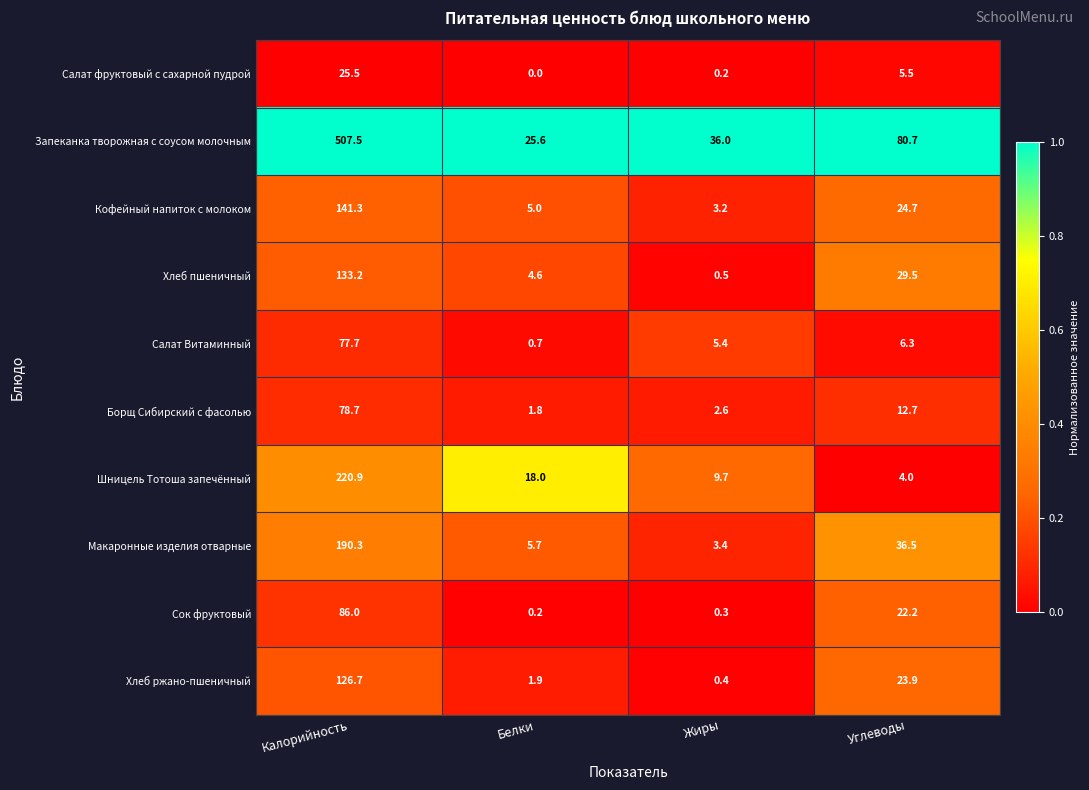

Rank the series at Белки from lowest to highest value.

Салат фруктовый с сахарной пудрой, Сок фруктовый, Салат Витаминный, Борщ Сибирский с фасолью, Хлеб ржано-пшеничный, Хлеб пшеничный, Кофейный напиток с молоком, Макаронные изделия отварные, Шницель Тотоша запечённый, Запеканка творожная с соусом молочным